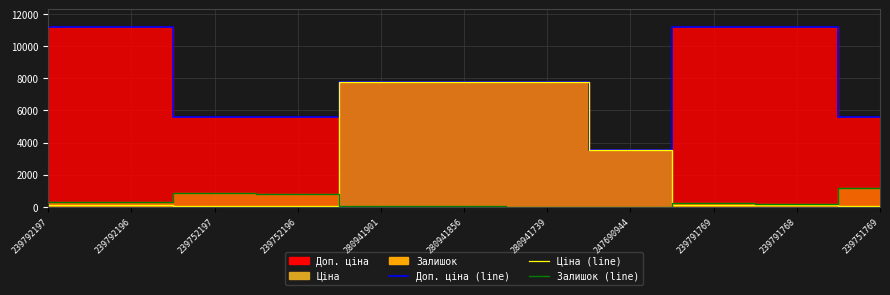

True or false: Залишок (line) has a value of 0.9 at 247690944.

False